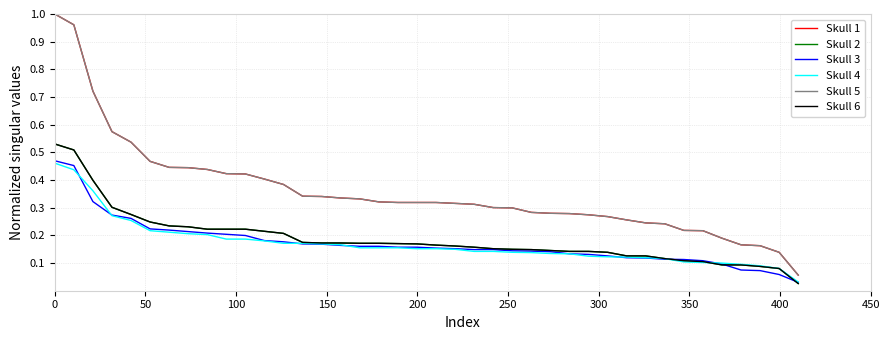

Does the chart display data point markers on the line(s)?

No